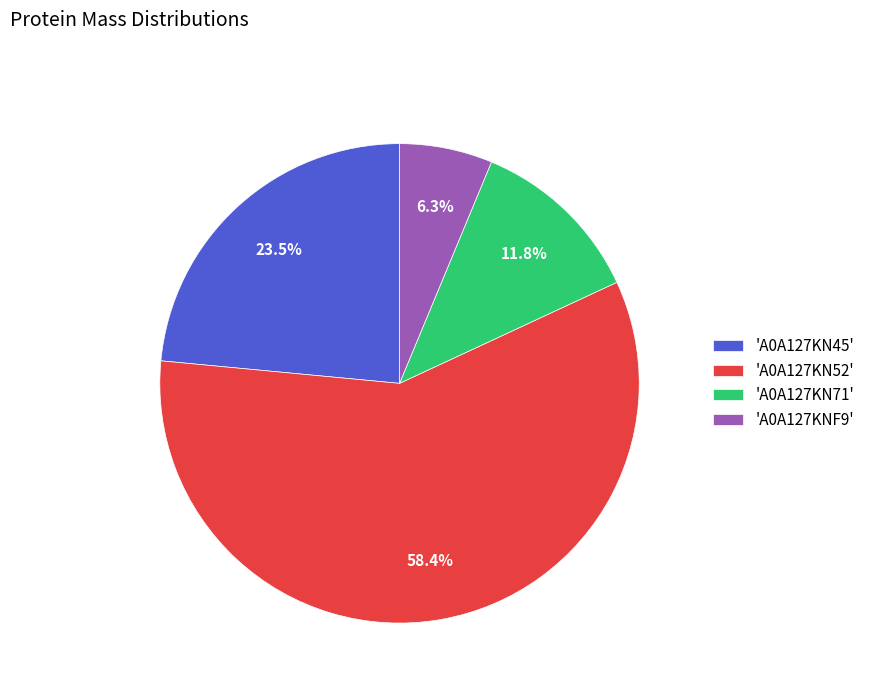

How many segments does this pie chart have?

4